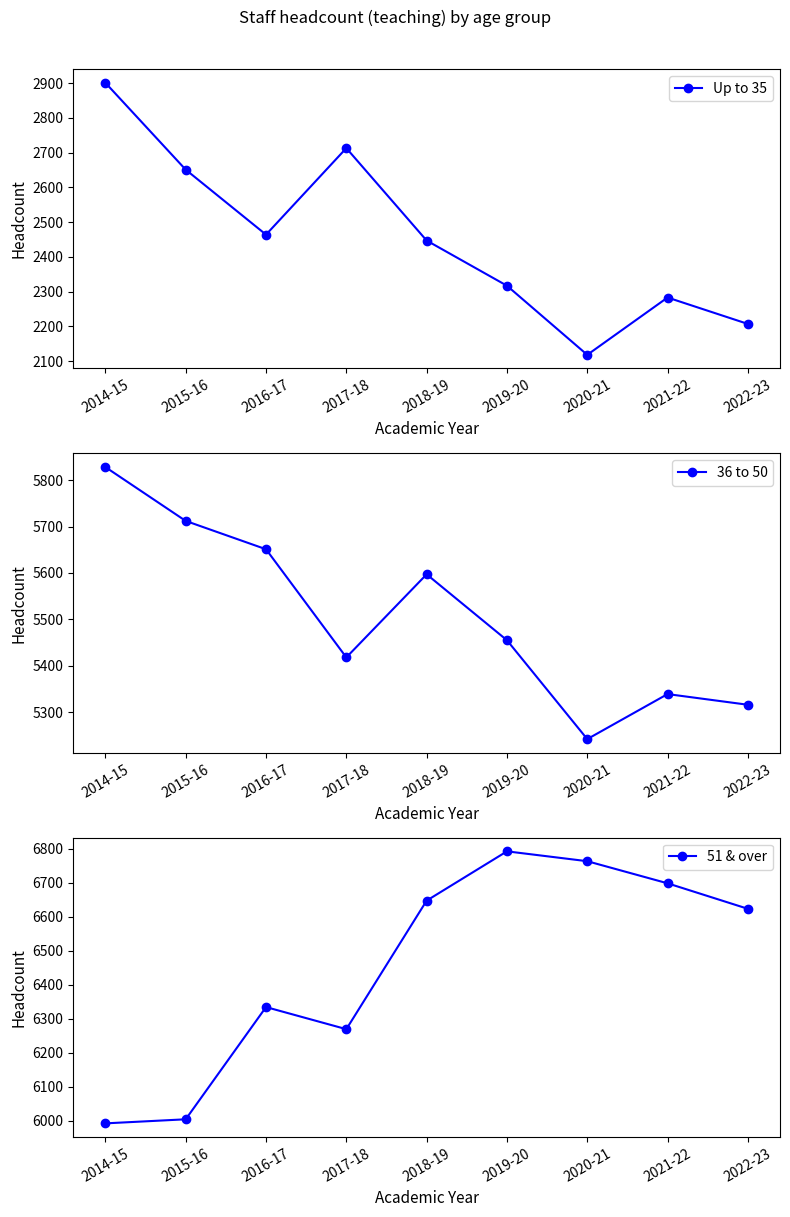

Reading left to right, extract all data points from this chart.

Up to 35: 2014-15=2901	2015-16=2651	2016-17=2464	2017-18=2713	2018-19=2447	2019-20=2317	2020-21=2118	2021-22=2283	2022-23=2207
36 to 50: 2014-15=5828	2015-16=5712	2016-17=5651	2017-18=5418	2018-19=5597	2019-20=5455	2020-21=5242	2021-22=5339	2022-23=5316
51 & over: 2014-15=5993	2015-16=6005	2016-17=6335	2017-18=6270	2018-19=6648	2019-20=6793	2020-21=6764	2021-22=6699	2022-23=6624